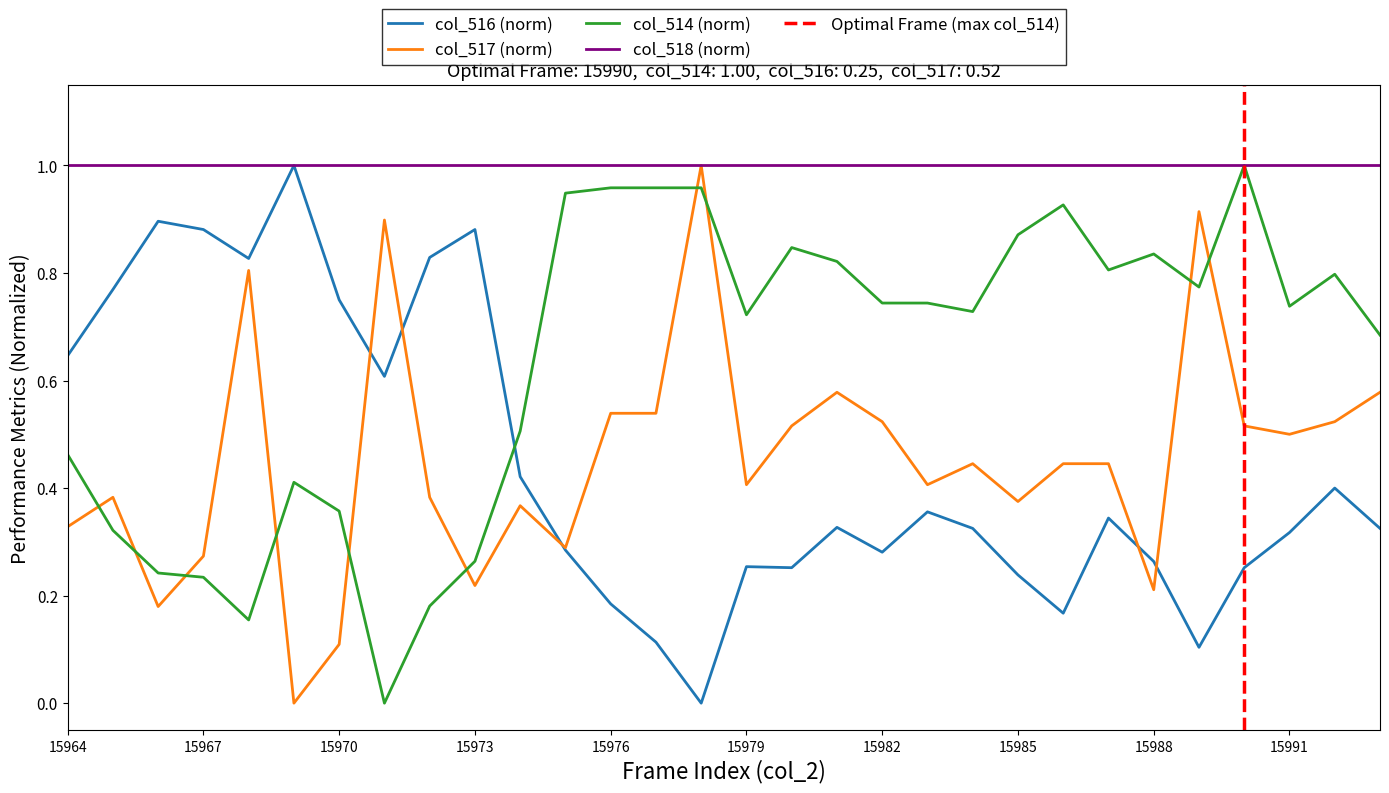

How many intersections are there between col_516 and col_517?

5